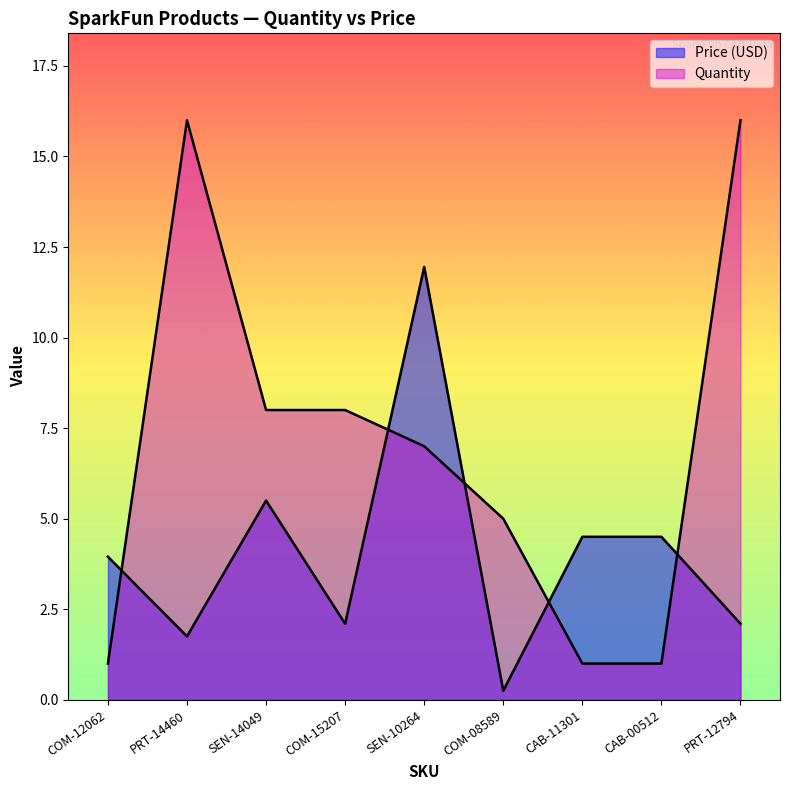

In Quantity, how many points are higher than both neighbors (excluding endpoints)?

1